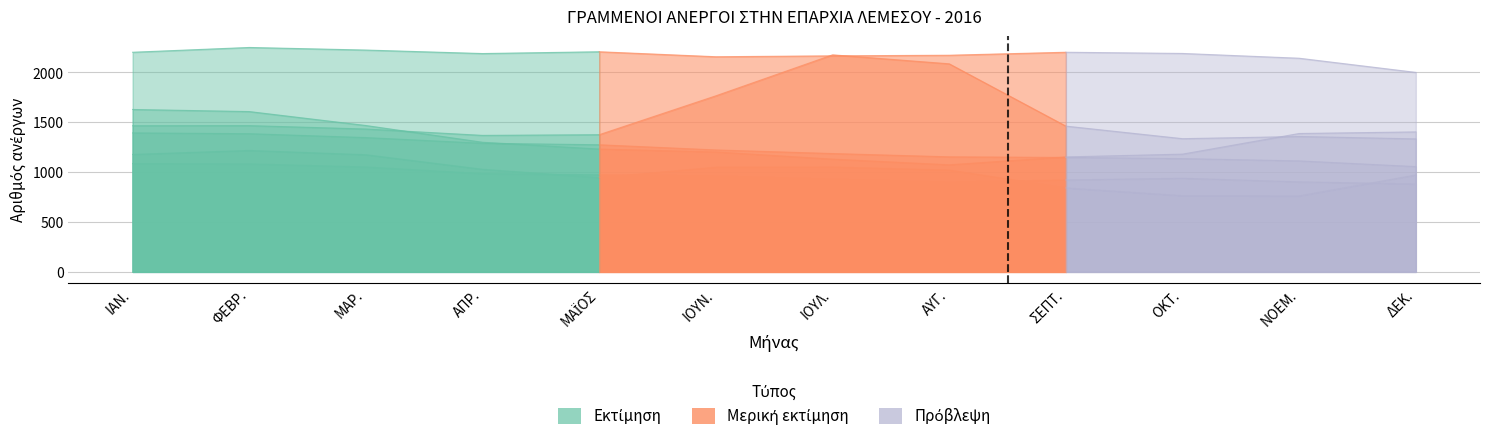

The ΑΛΛΕΣ ΥΠΗΡΕΣΙΕΣ series shows 3056 at ΑΥΓ.. True or false?

False